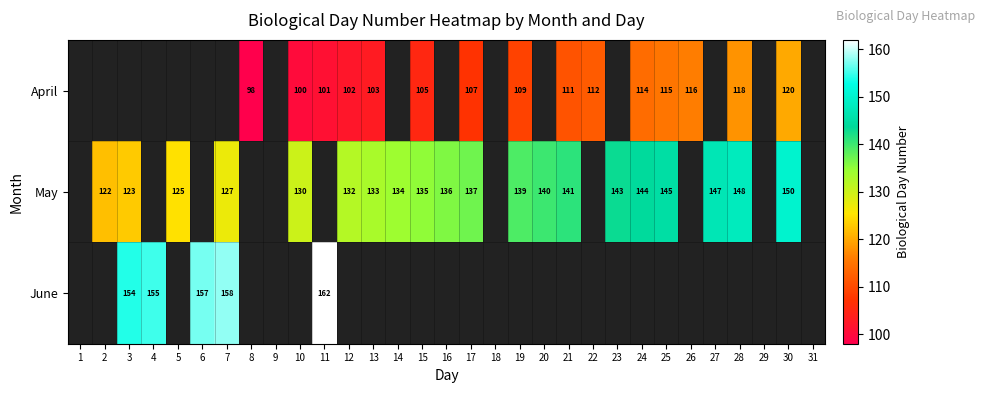

What is the difference between the May values at 10 and 28?

18